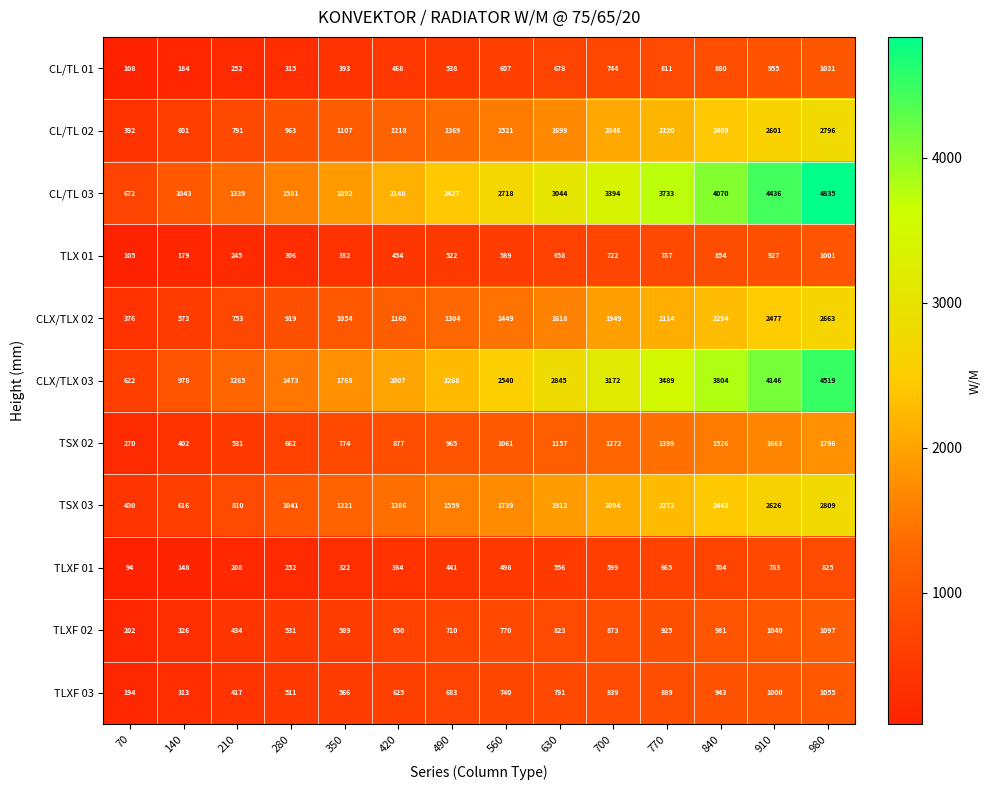

What is the sum of the TSX 02 values at 280 and 560?

1723